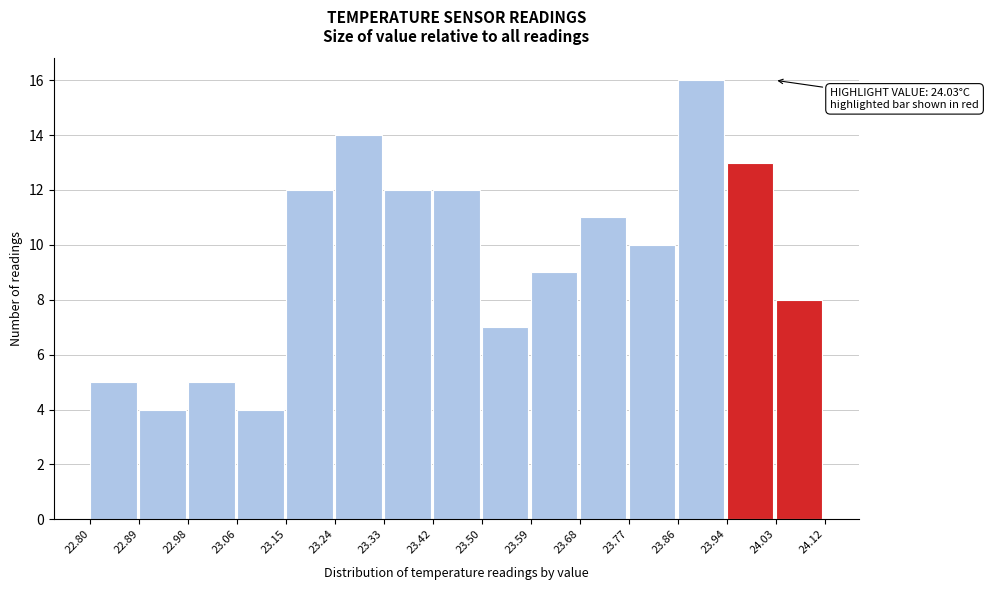

Which range on the x-axis has the tallest bar?

23.86 to 23.94